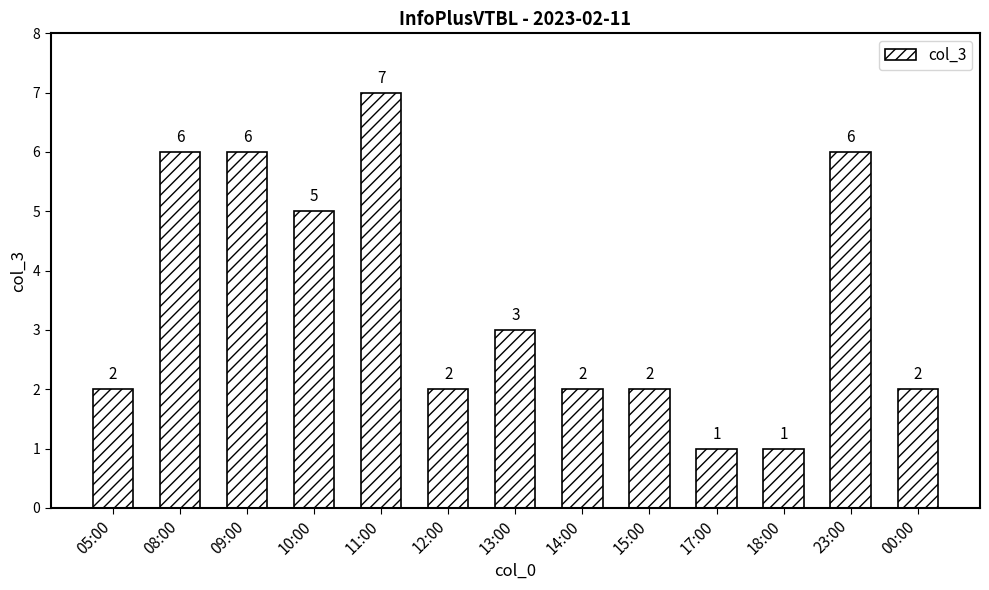

What is the greatest value displayed?

7